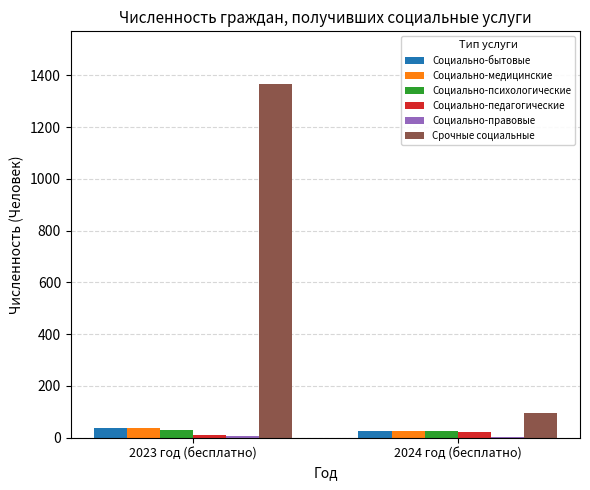

The Социально-медицинские series shows 36 at 2023 год (бесплатно). True or false?

True